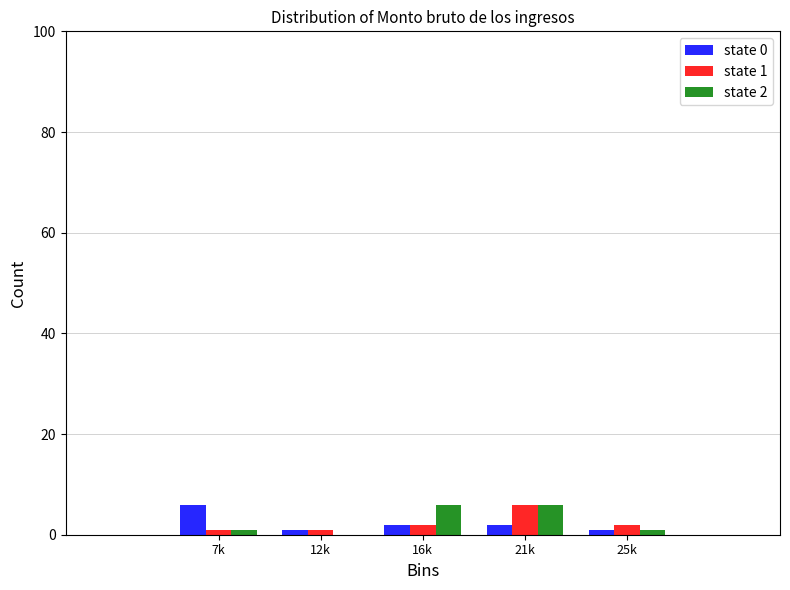

Reading left to right, transcribe all the data shown in this chart.

state 0: 7k=6	12k=1	16k=2	21k=2	25k=1
state 1: 7k=1	12k=1	16k=2	21k=6	25k=2
state 2: 7k=1	12k=0	16k=6	21k=6	25k=1